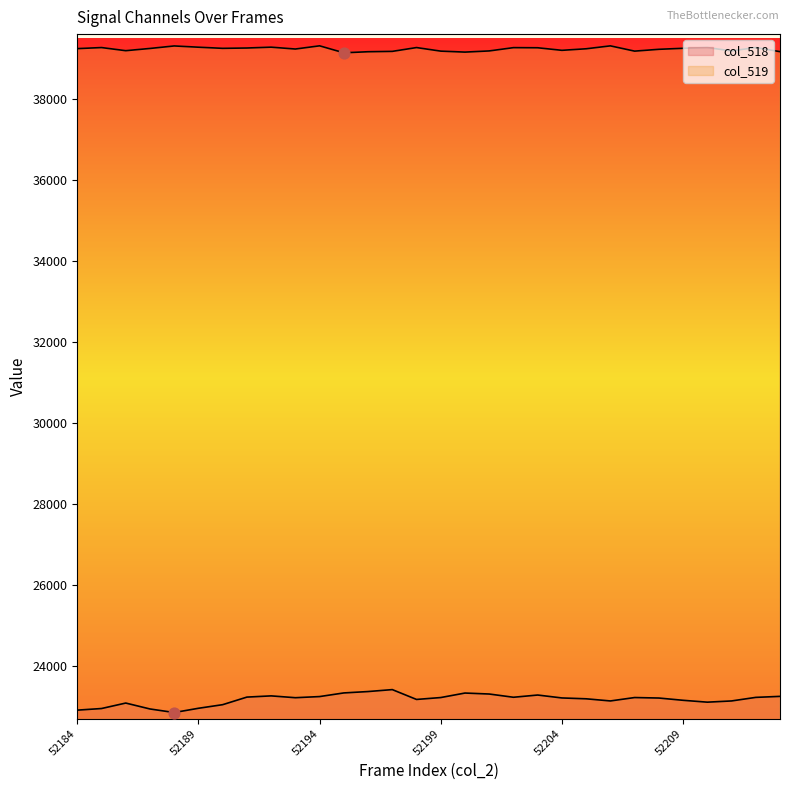

At how many categories does at least one series exceed 25296?

30